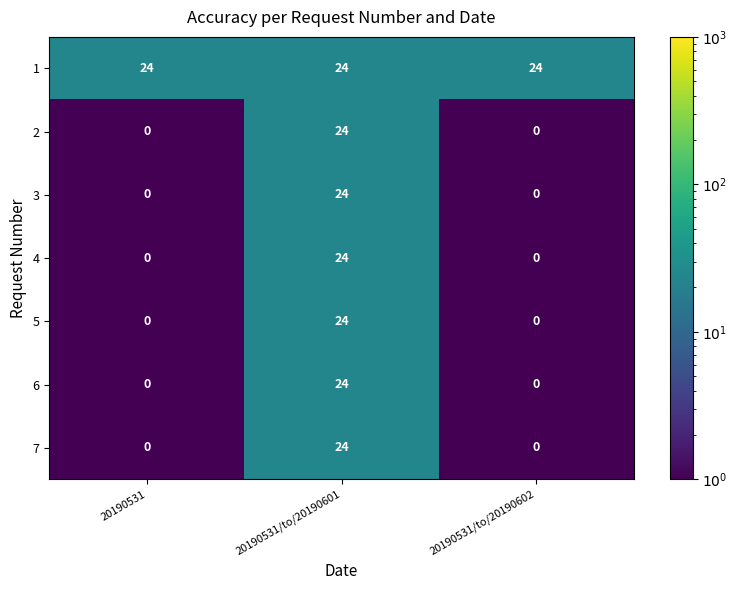

What is the total value across all series at 20190531/to/20190602?

24